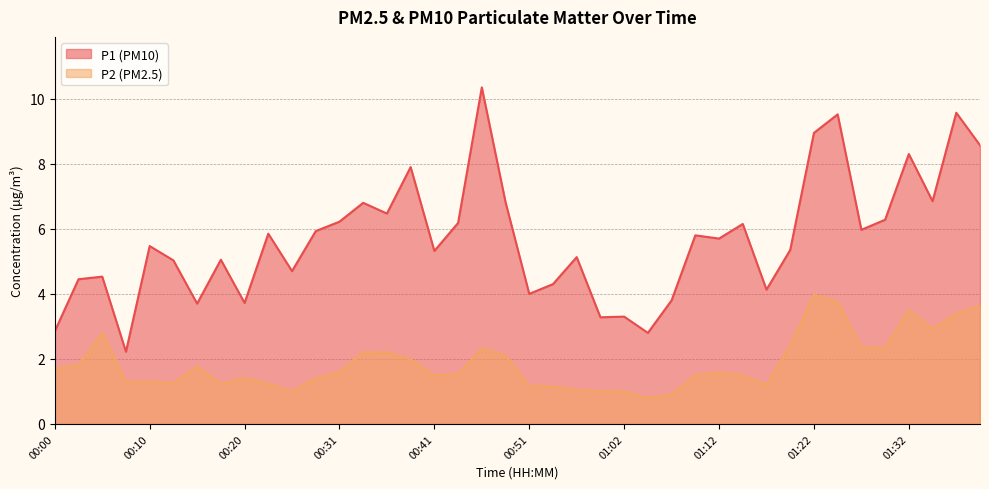

How many data points in P2 are less than 1?

2